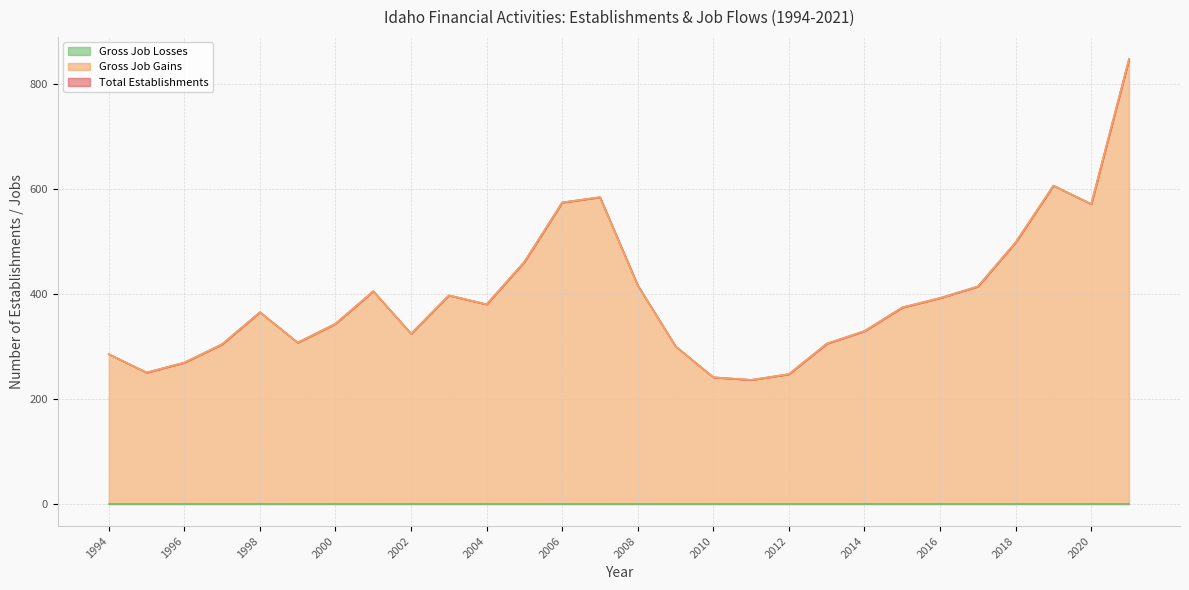

What is the value of the Total Establishments point at the 4th from the left?

304